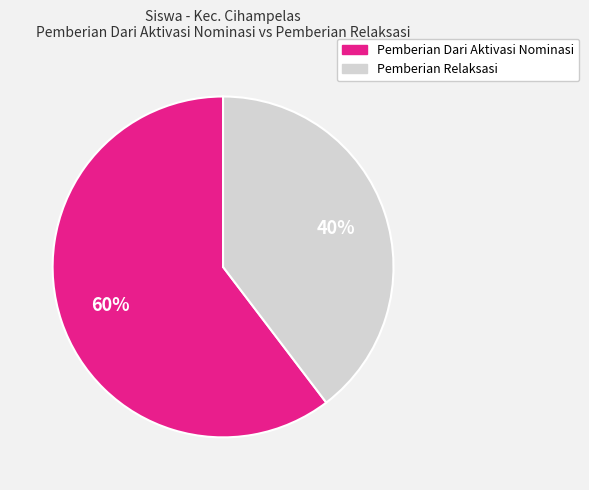

True or false: Pemberian Relaksasi accounts for 45% of the total.

False